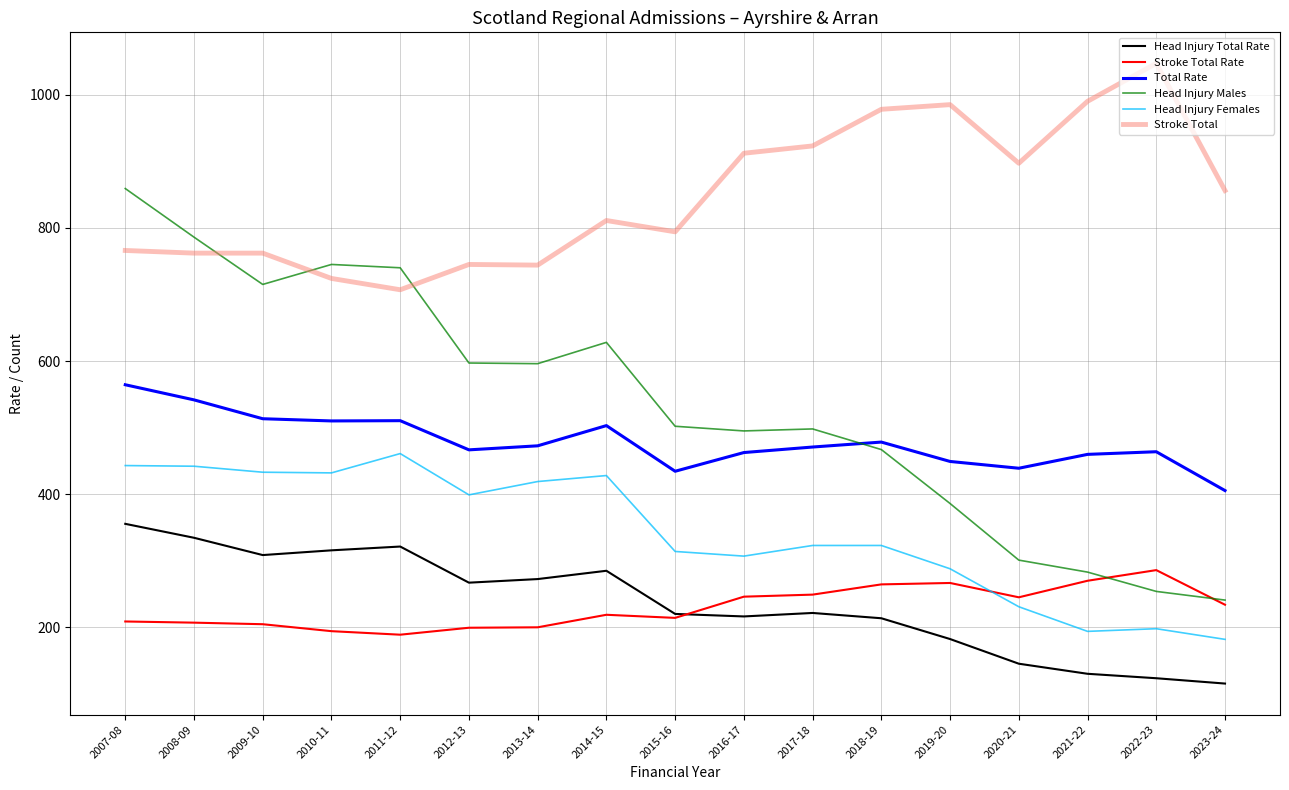

What is the minimum value shown in the chart?

115.6